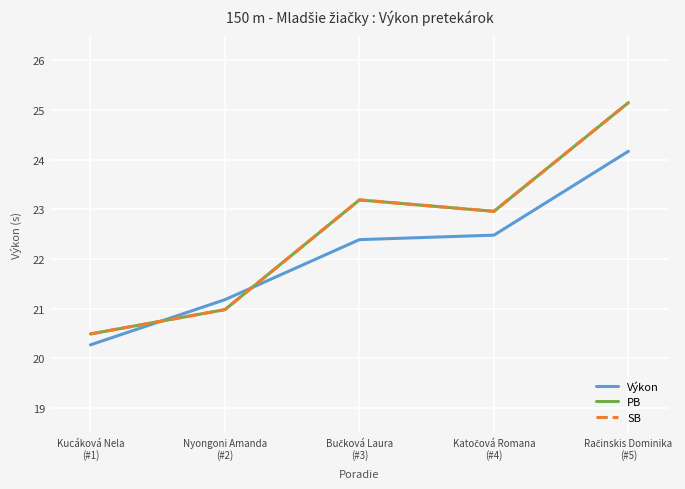

Is it true that Výkon equals 29.7 at Nyongoni Amanda
(#2)?

False